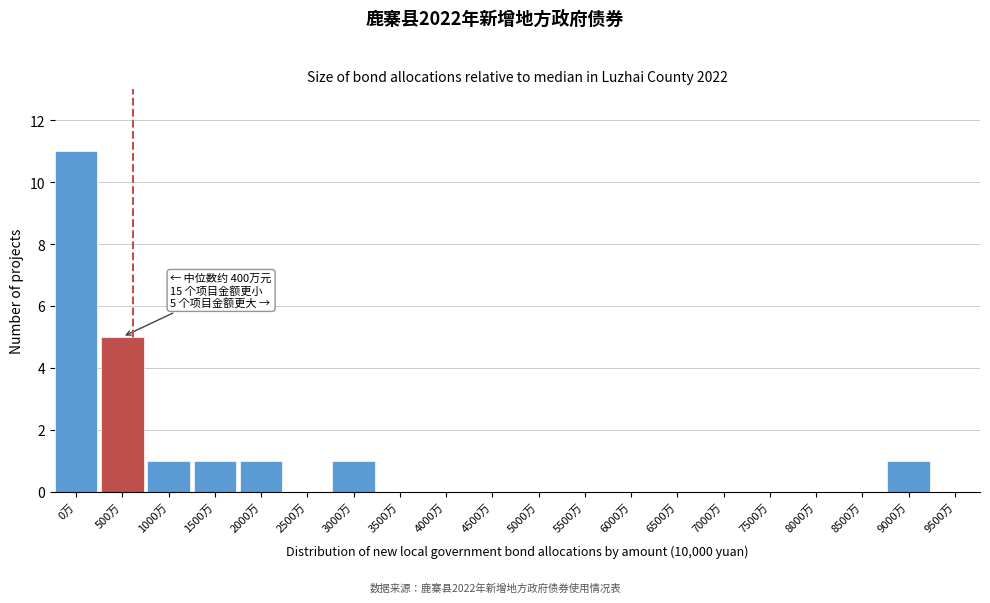

The value at 2500万 is 0. True or false?

True